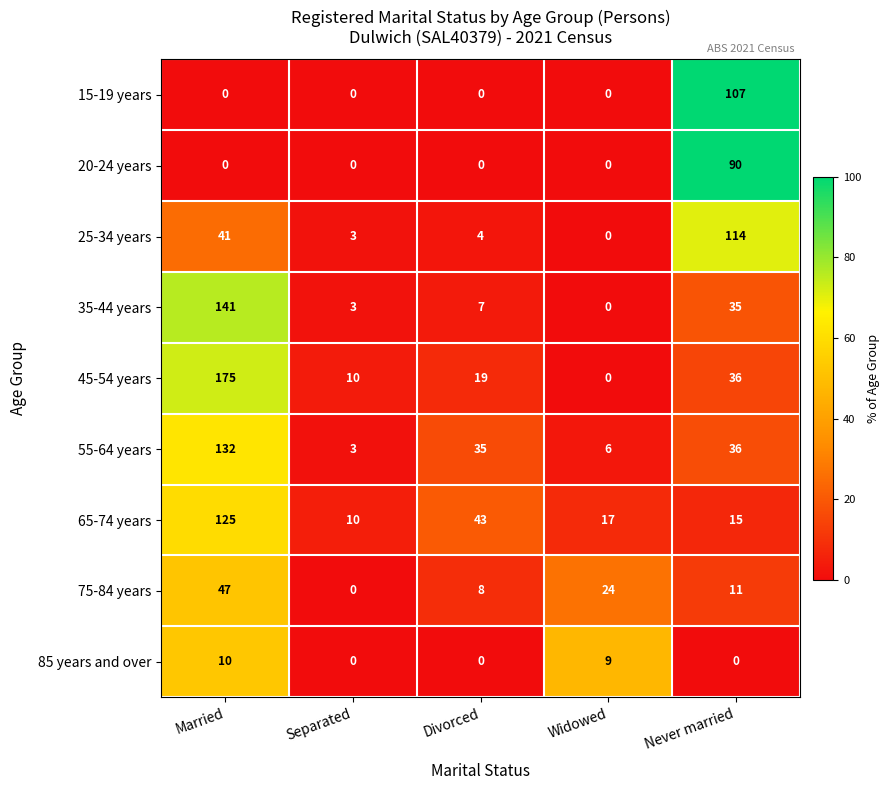

At which category is the sum across all series the highest?

Married